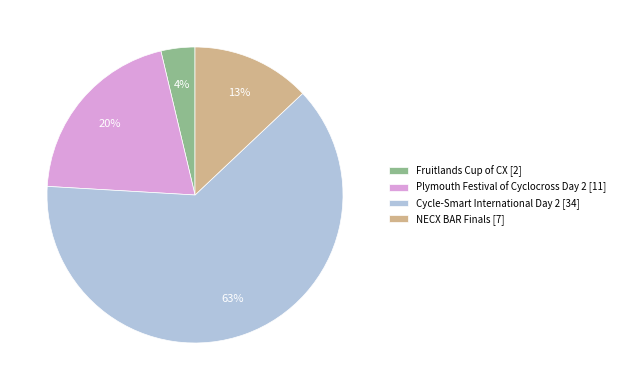

How many segments does this pie chart have?

4